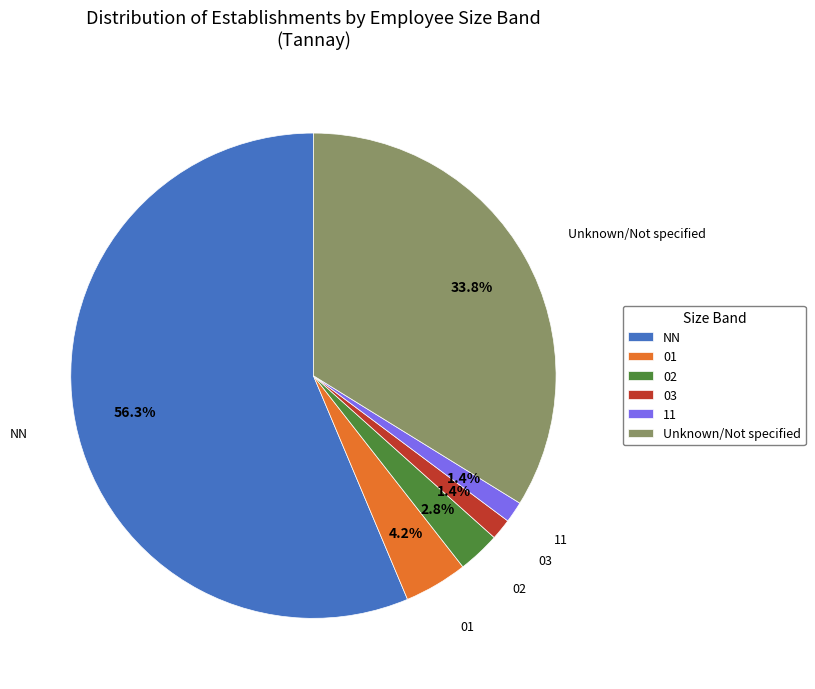

To the nearest percent, what is the difference between the largest and smallest slice percentages?

55%